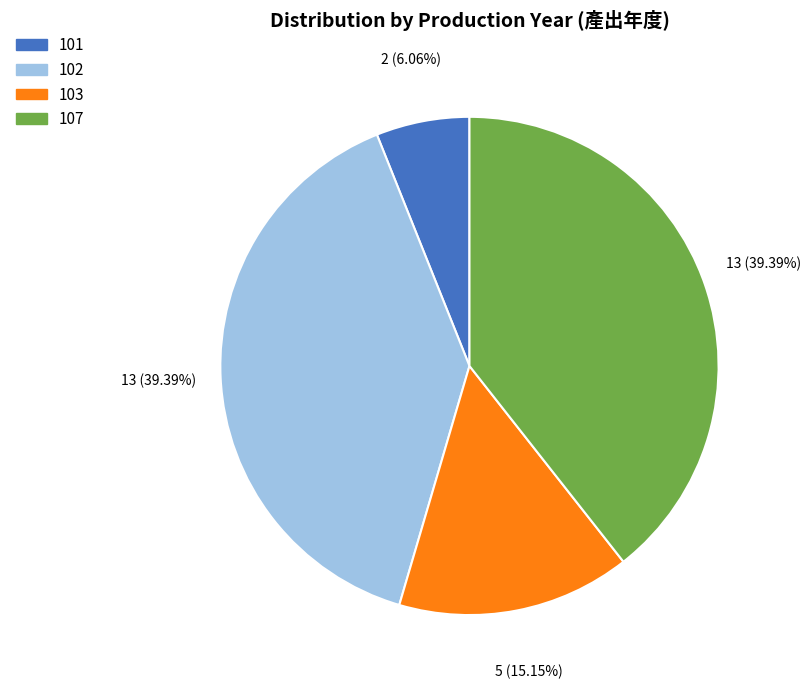

To the nearest percent, what portion does 102 represent?

39%